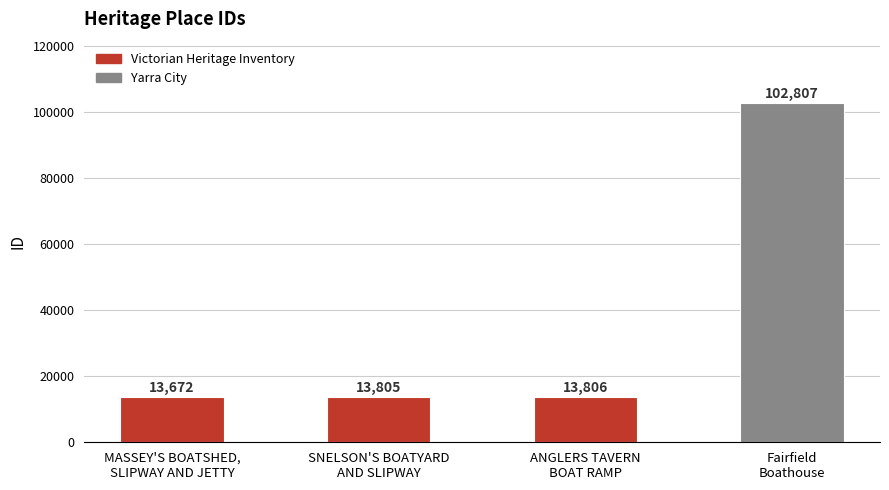

Are the bars grouped side by side (vs. stacked)?

No